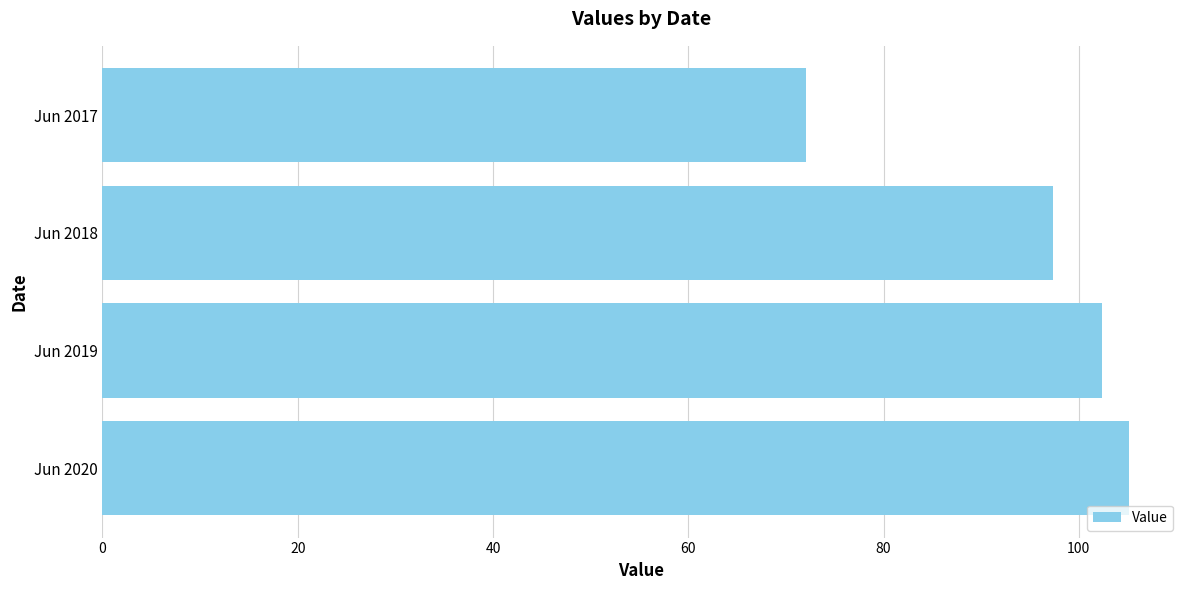

Rank the categories by value from highest to lowest.

Jun 2020, Jun 2019, Jun 2018, Jun 2017